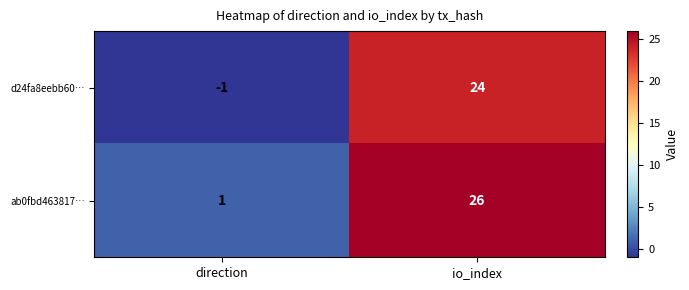

What is the difference between the maximum and minimum values in the ab0fbd463817… series?

25